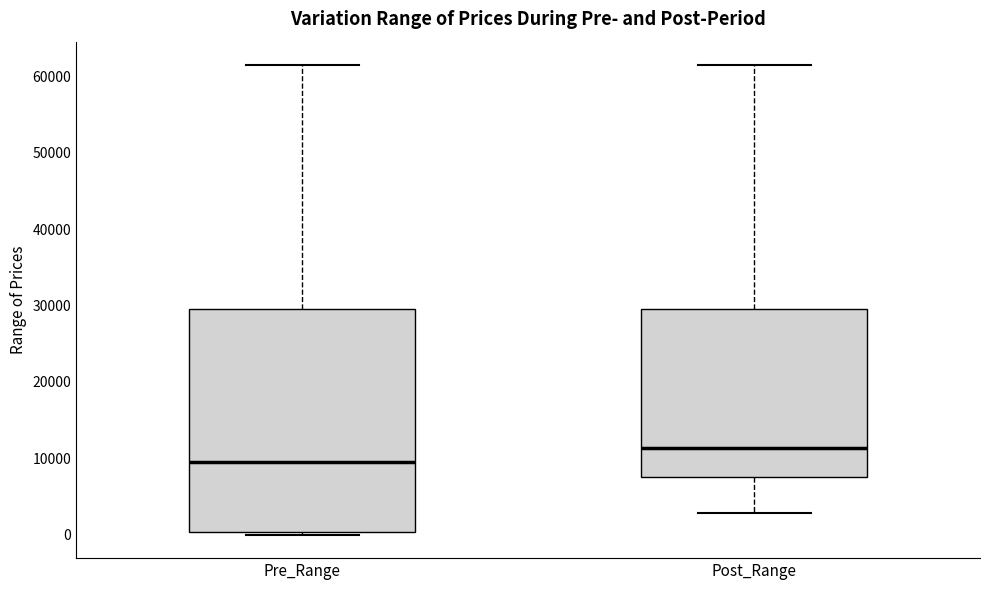

Where does the upper whisker of the box for Post_Range end on the y-axis? The values are not printed on the chart, so give them approximately, as read against the axis.

61000